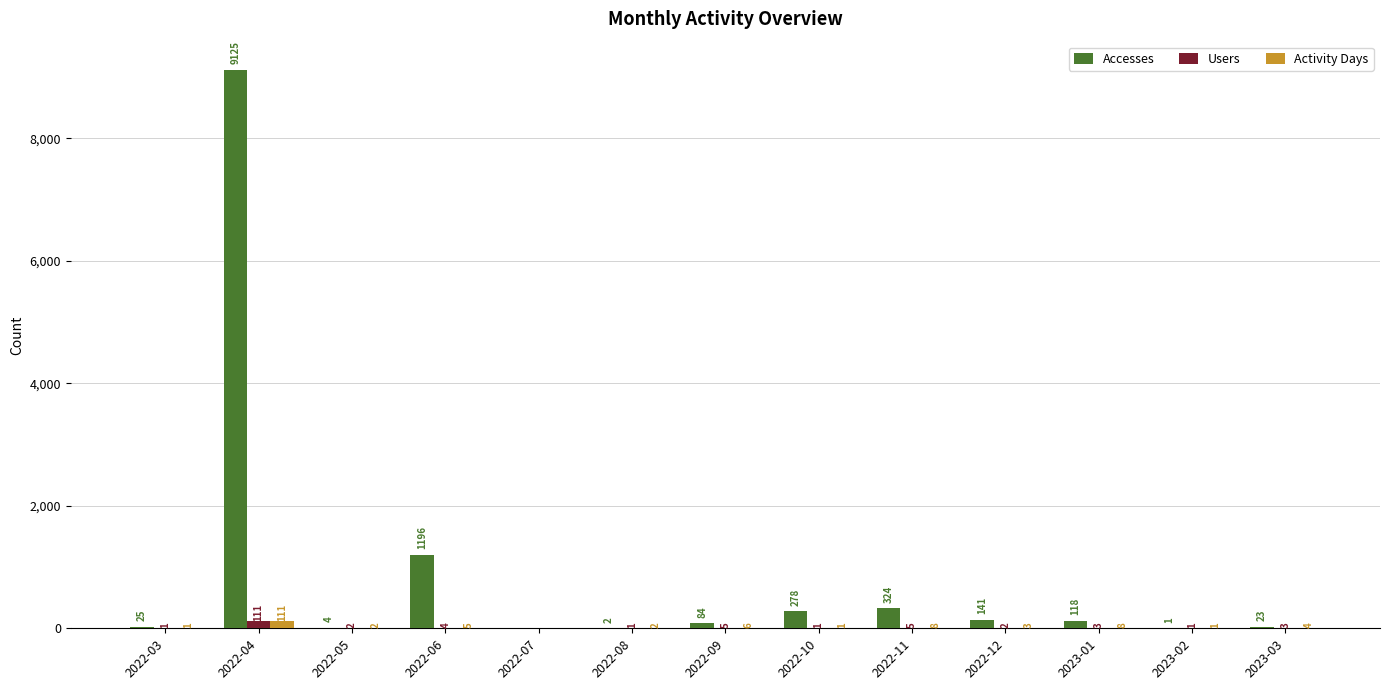

True or false: Users has a value of 0 at 2022-07.

True